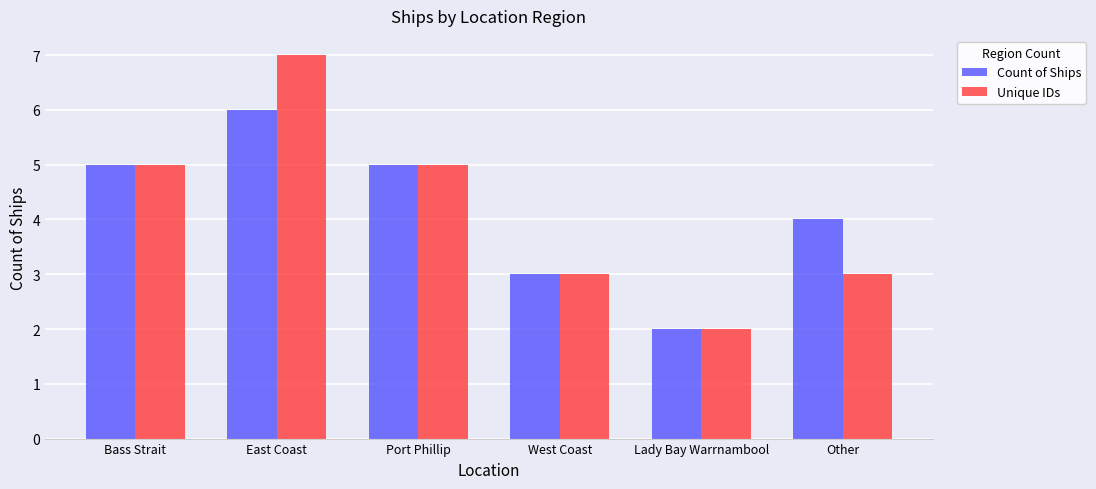

What is the difference between the Unique IDs values at Lady Bay Warrnambool and Other?

1